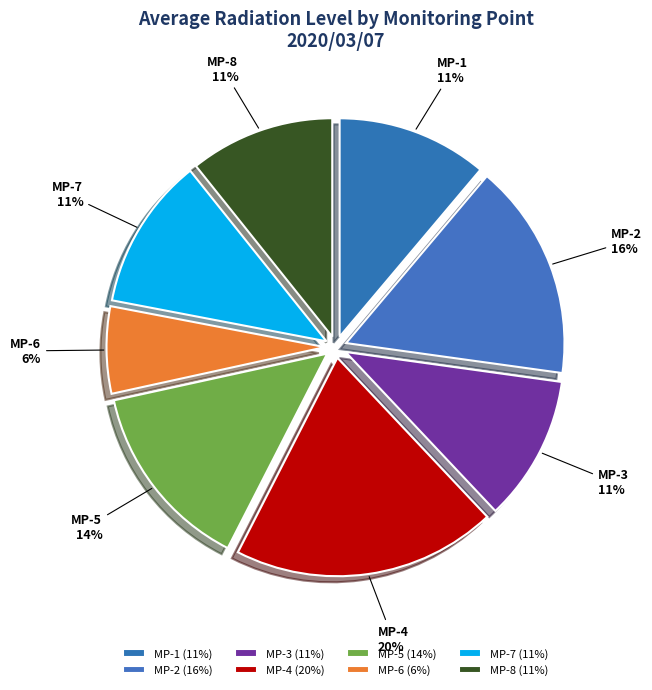

What percentage is the MP-8 slice, to the nearest percent?

11%